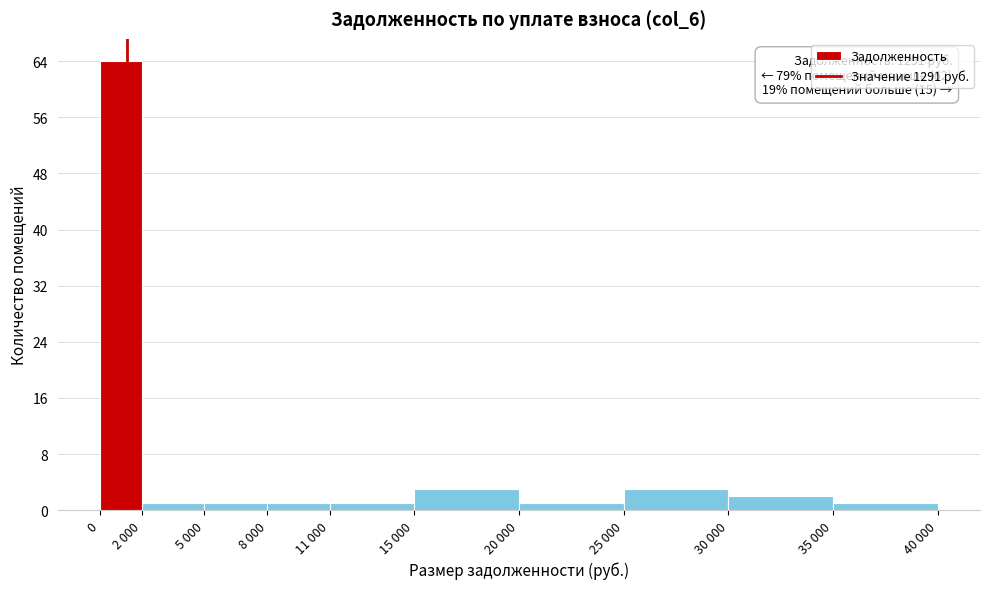

Reading left to right, transcribe all the data shown in this chart.

0=64	2 000=1	5 000=1	8 000=1	11 000=1	15 000=3	20 000=1	25 000=3	30 000=2	35 000=1